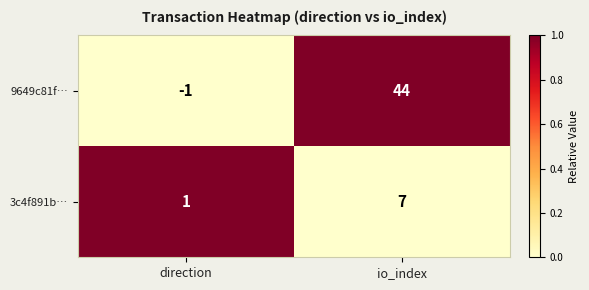

Which series has the largest range (max minus min)?

9649c81f…